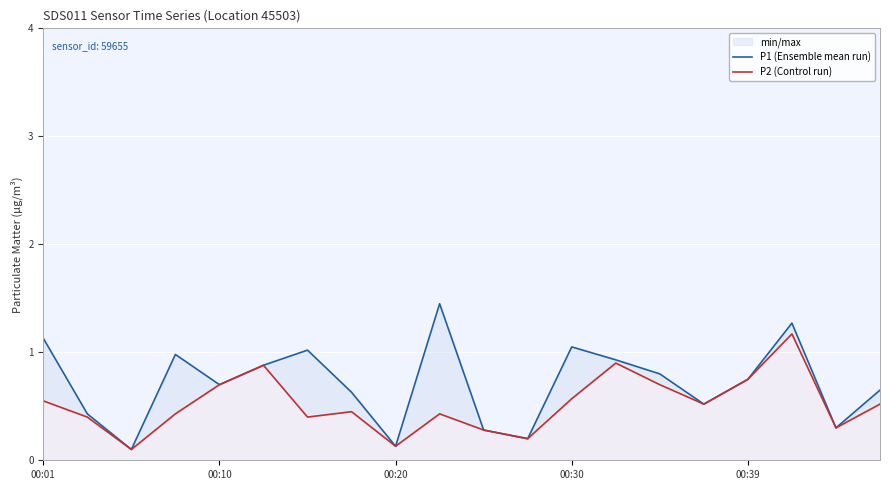

Is it true that P2 (Control run) equals 0.1 at 11?

False